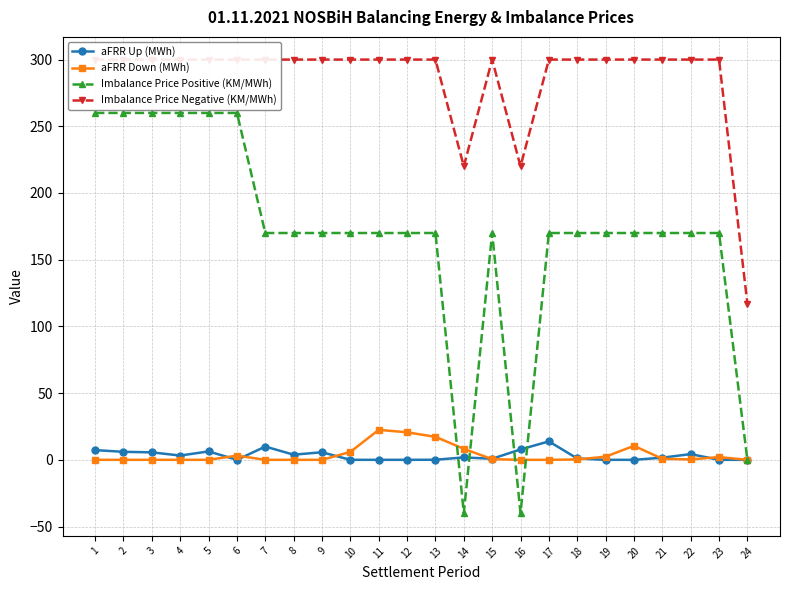

Reading left to right, transcribe all the data shown in this chart.

aFRR Up (MWh): 7.3	6.0	5.6	3.2	6.3	0.0	9.9	3.9	5.7	0.0	0.0	0.0	0.1	1.8	0.8	7.8	13.8	1.0	0.0	0.0	1.6	4.3	0.0	0.0
aFRR Down (MWh): 0.0	0.0	0.0	0.0	0.0	3.2	0.0	0.0	0.0	5.9	22.5	20.6	17.2	8.3	0.5	0.0	0.0	0.3	2.4	10.5	0.8	0.3	2.0	0.0
Imbalance Price Positive (KM/MWh): 260.0	260.0	260.0	260.0	260.0	260.0	170.0	170.0	170.0	170.0	170.0	170.0	170.0	-40.0	170.0	-40.0	170.0	170.0	170.0	170.0	170.0	170.0	170.0	0.0
Imbalance Price Negative (KM/MWh): 300.0	300.0	300.0	300.0	300.0	300.0	300.0	300.0	300.0	300.0	300.0	300.0	300.0	220.0	300.0	220.0	300.0	300.0	300.0	300.0	300.0	300.0	300.0	117.0